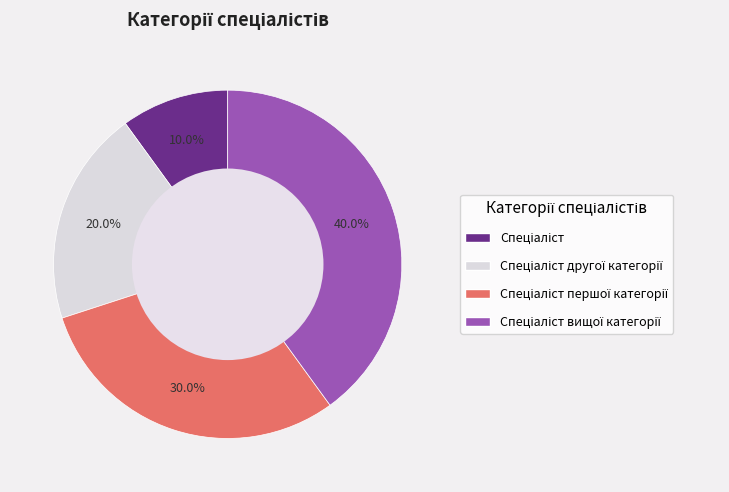

Does any single category account for the majority?

No